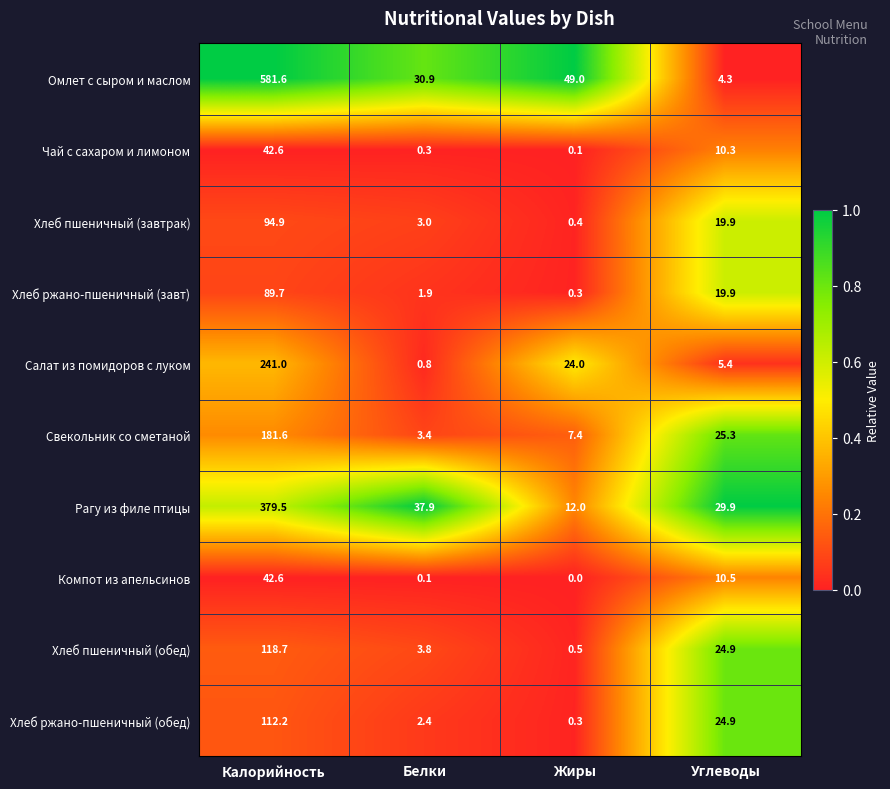

At which category is the sum across all series the highest?

Калорийность